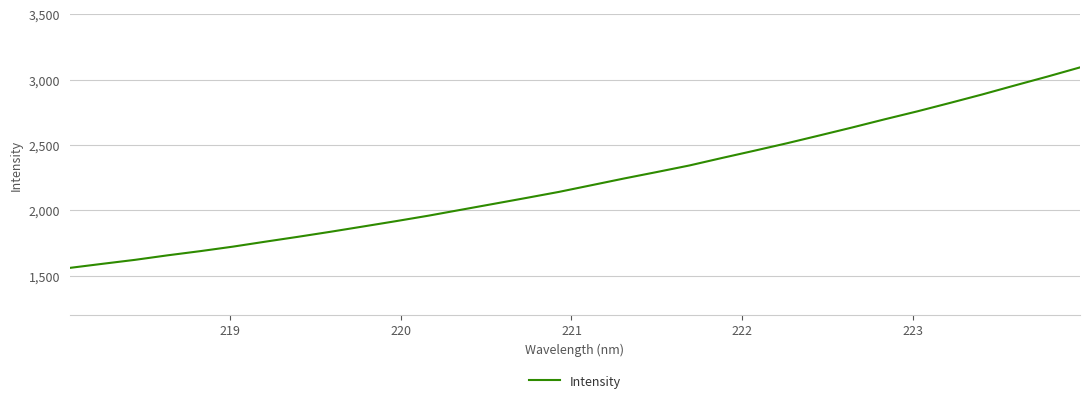

What is the difference between the maximum and minimum values?

1533.6